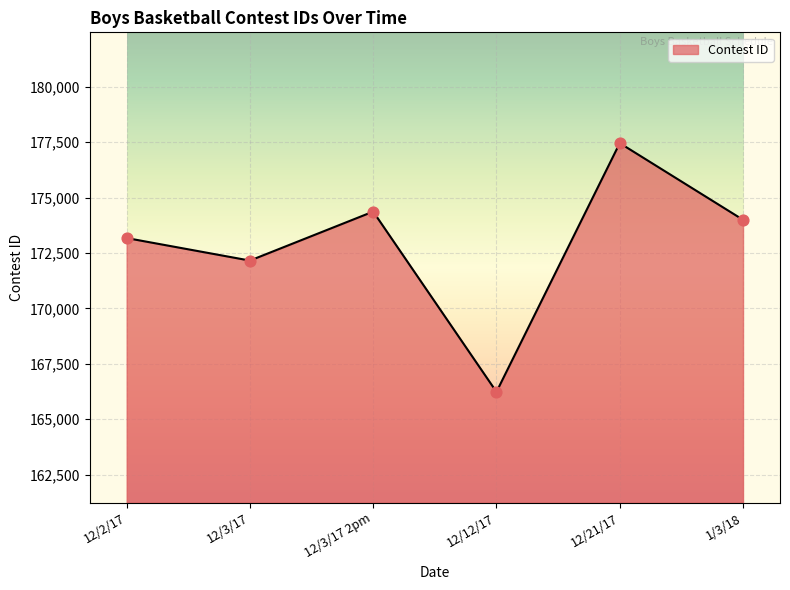

Approximately how many times larger is the value at 12/21/17 compared to 1/3/18?

1.0